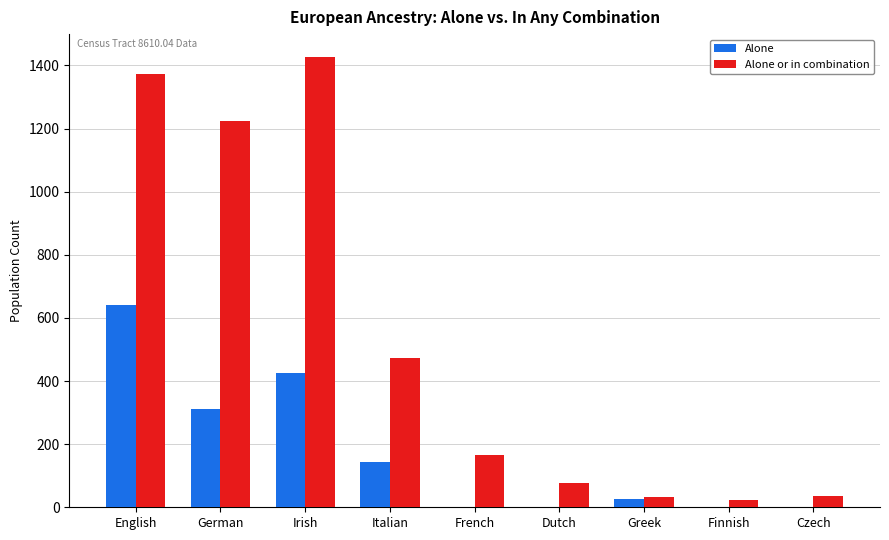

Which series has the largest total across all categories?

Alone or in combination